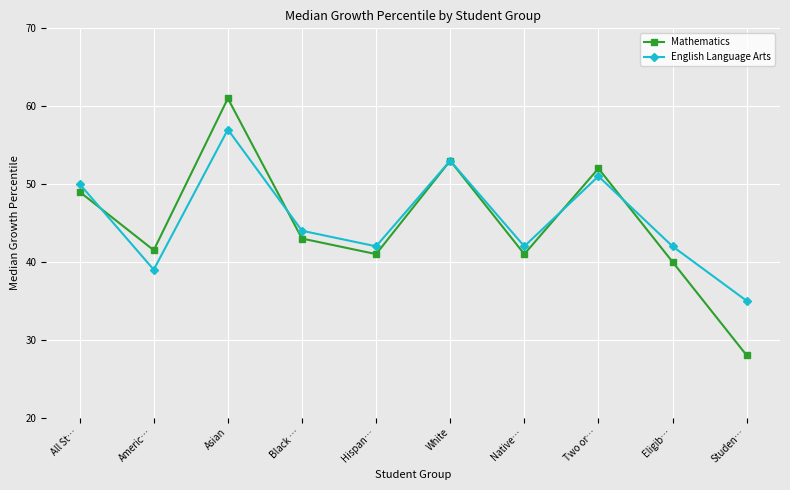

Where do Mathematics and English Language Arts first cross each other?

All St… and Americ…